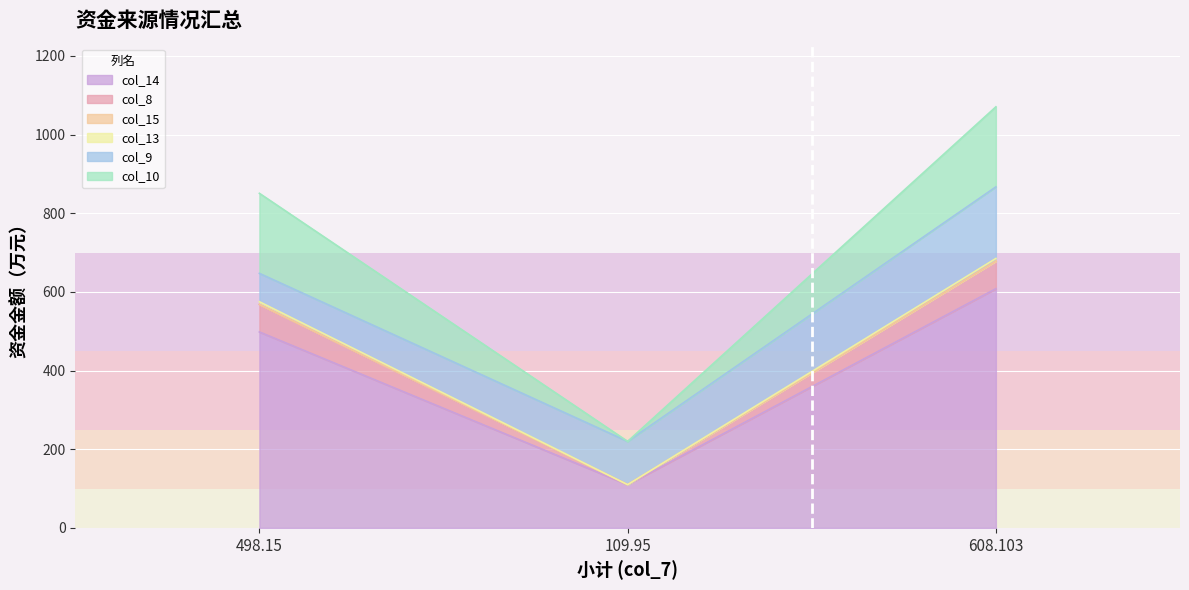

Is the value of col_8 at 109.95 greater than the value of col_14 at 109.95?

No